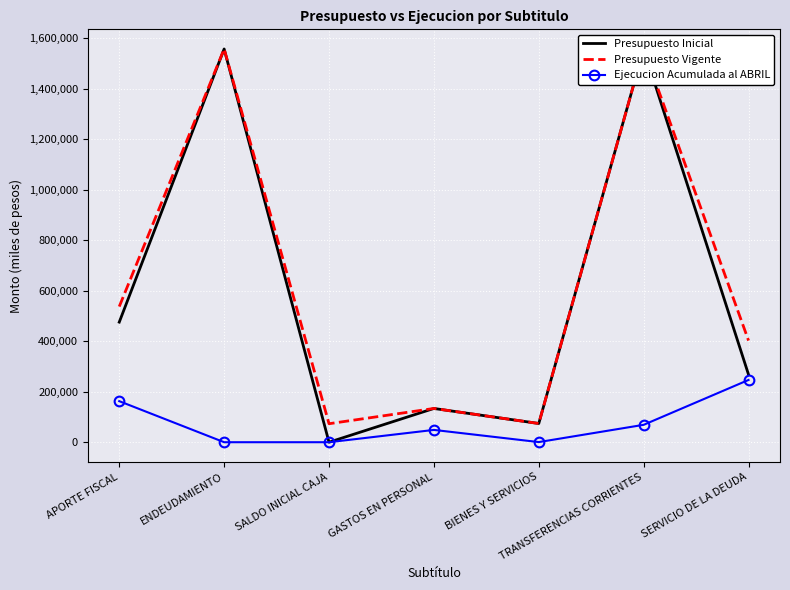

Which series has the largest total across all categories?

Presupuesto Vigente